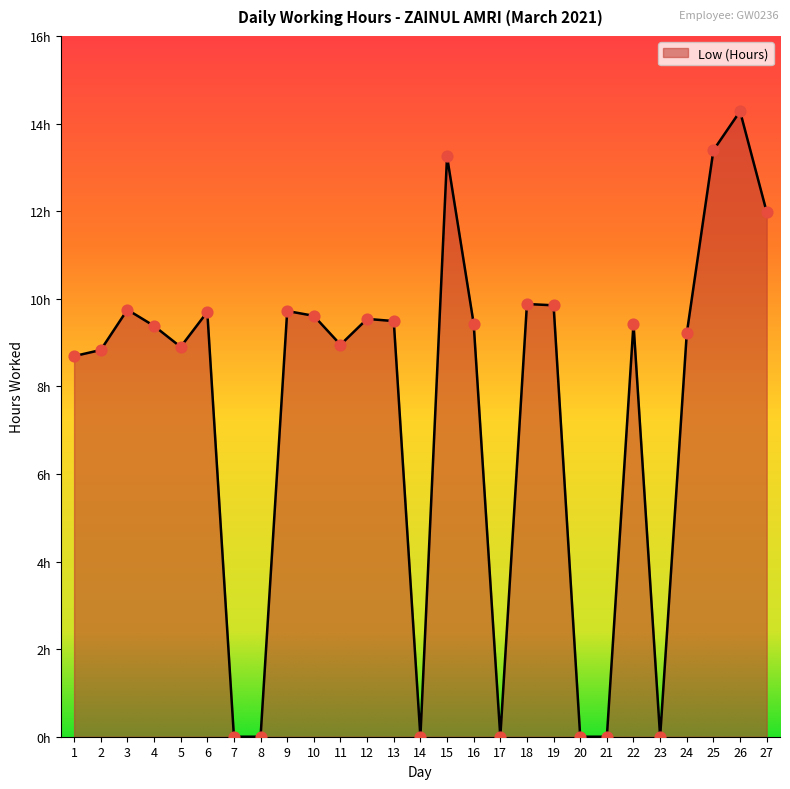

Which has a higher value, 27 or 17?

27